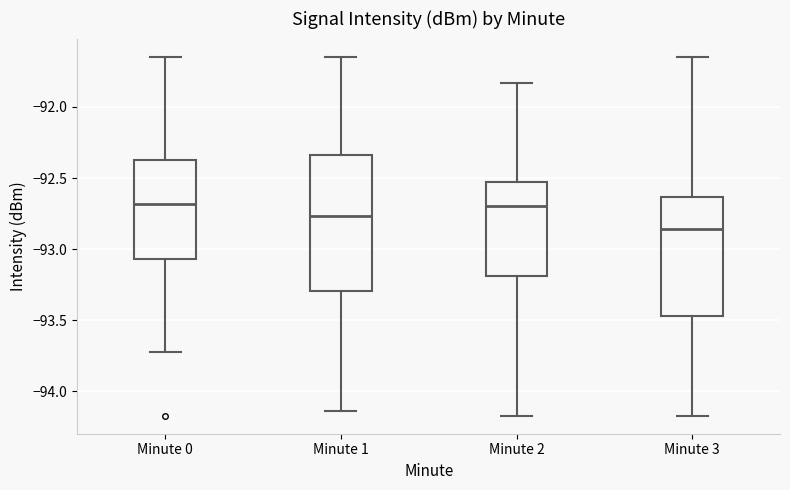

Where is the upper edge of the box for Minute 1 on the y-axis? The values are not printed on the chart, so give them approximately, as read against the axis.

-92.35